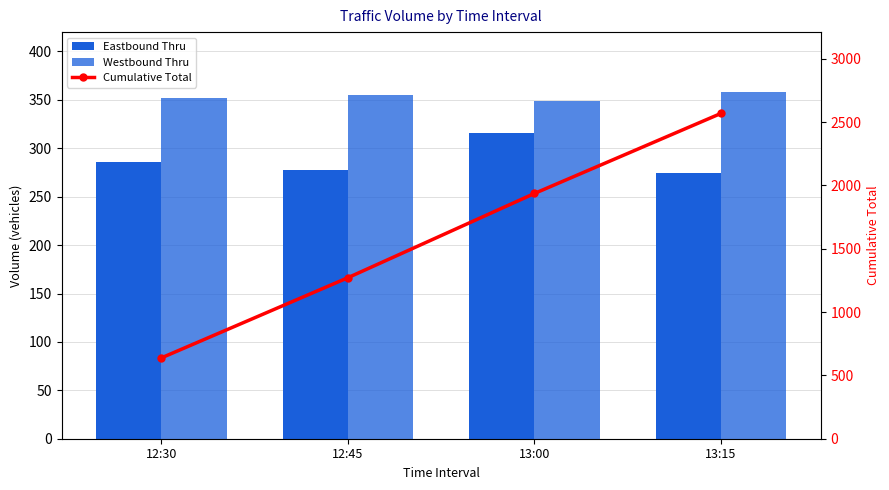

At how many categories does at least one series exceed 1967?

1